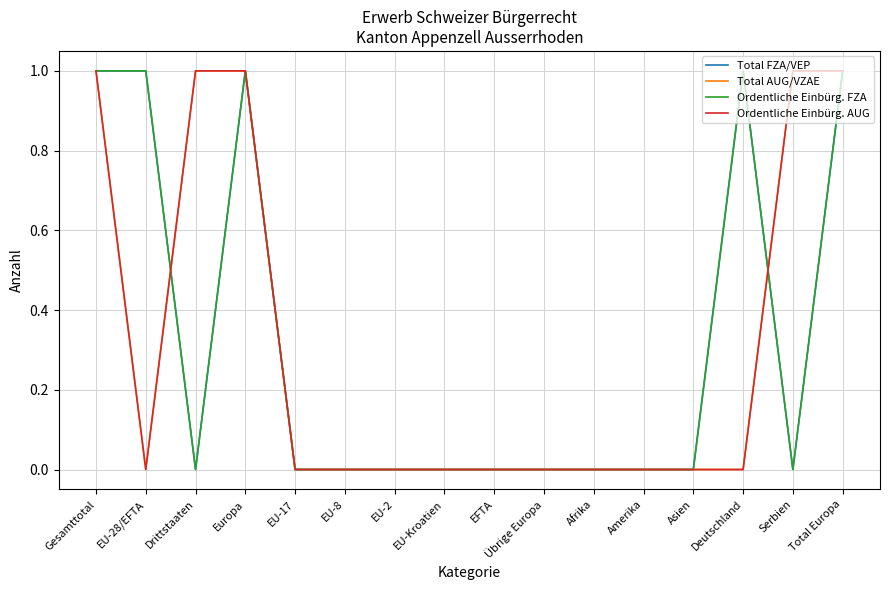

Is this an area chart (filled region under the line)?

No